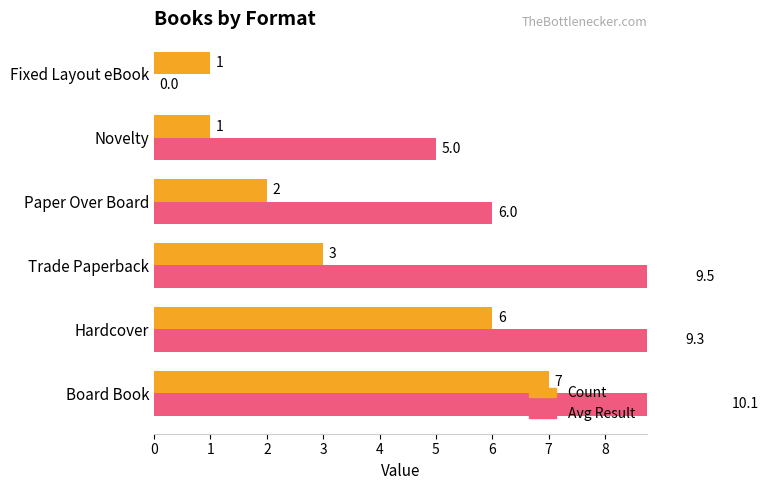

How many series are shown in this chart?

2